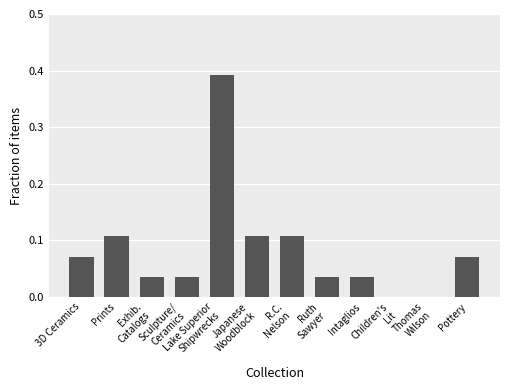

What is the sum of all values?

1.0